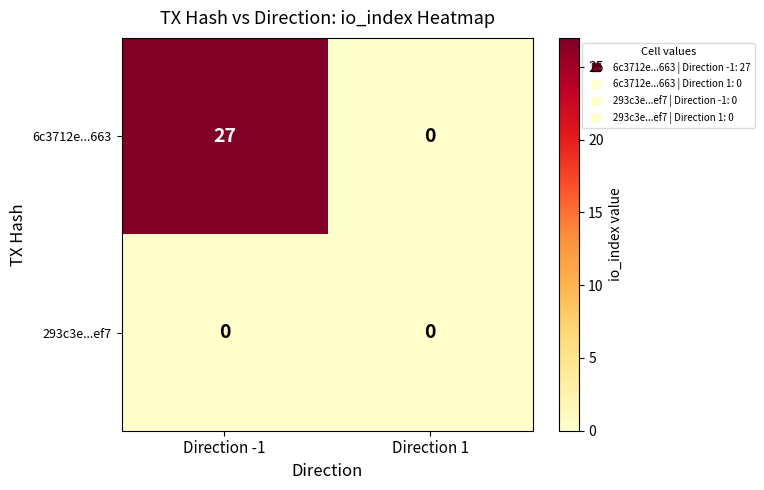

Which series has the largest range (max minus min)?

6c3712e...663